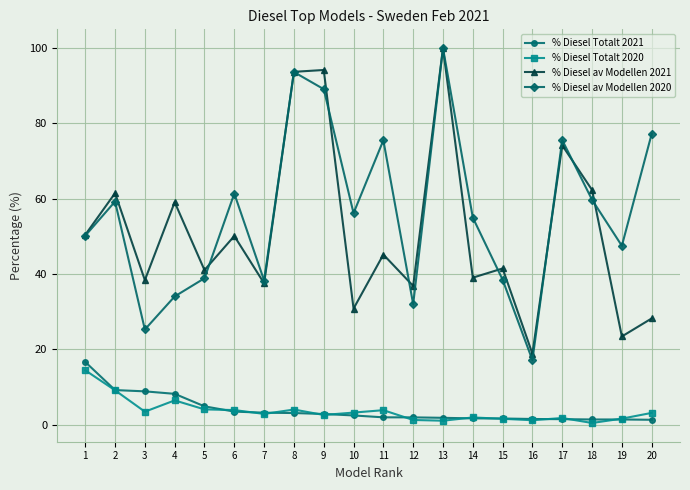

What is the maximum value shown in the chart?

100.0